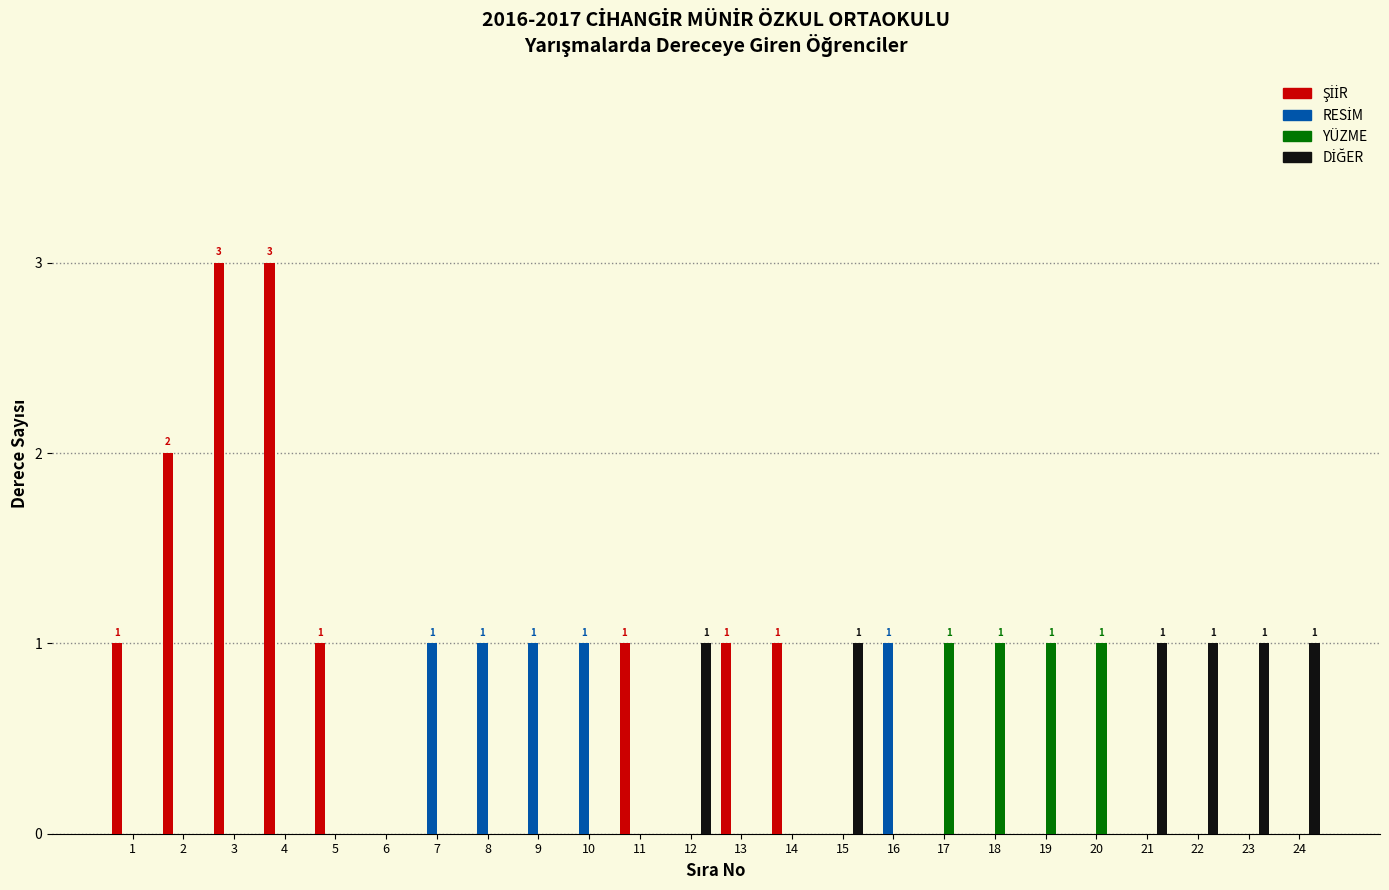

The value of YÜZME at 4 is 0. True or false?

True